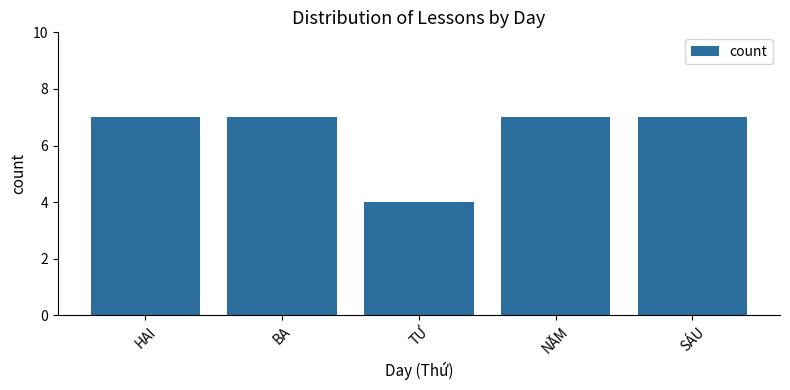

Reading right to left, transcribe all the data shown in this chart.

7	7	4	7	7